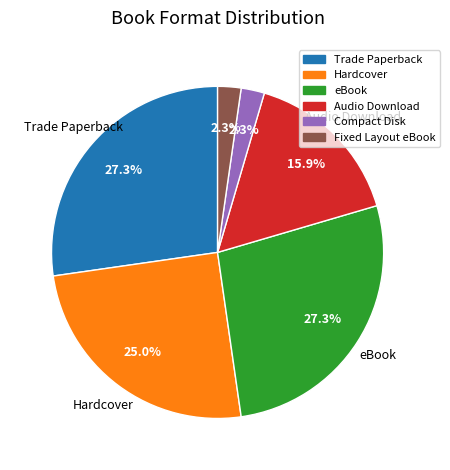

Which has a higher value, Hardcover or eBook?

eBook